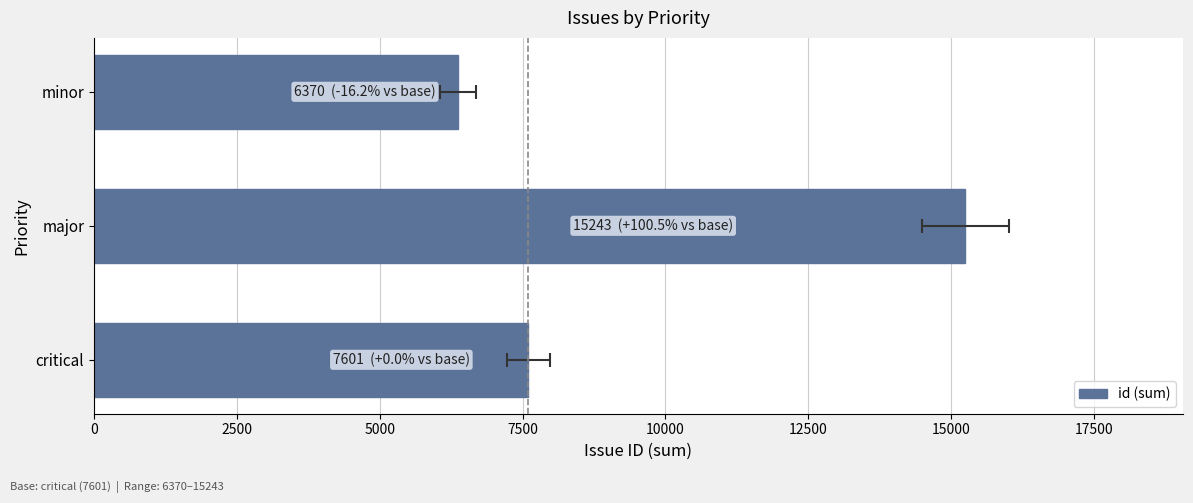

Reading left to right, transcribe all the data shown in this chart.

7601	15243	6370